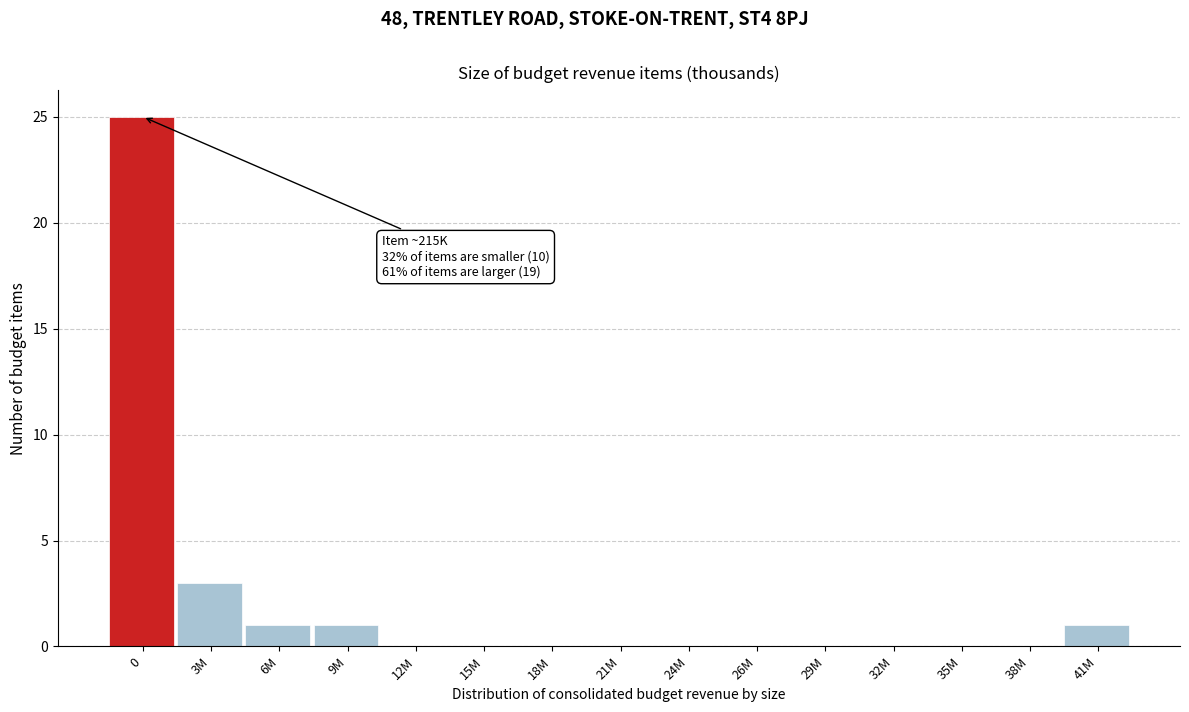

Reading left to right, what are all the values shown in this chart?

0=25	3M=3	6M=1	9M=1	12M=0	15M=0	18M=0	21M=0	24M=0	26M=0	29M=0	32M=0	35M=0	38M=0	41M=1